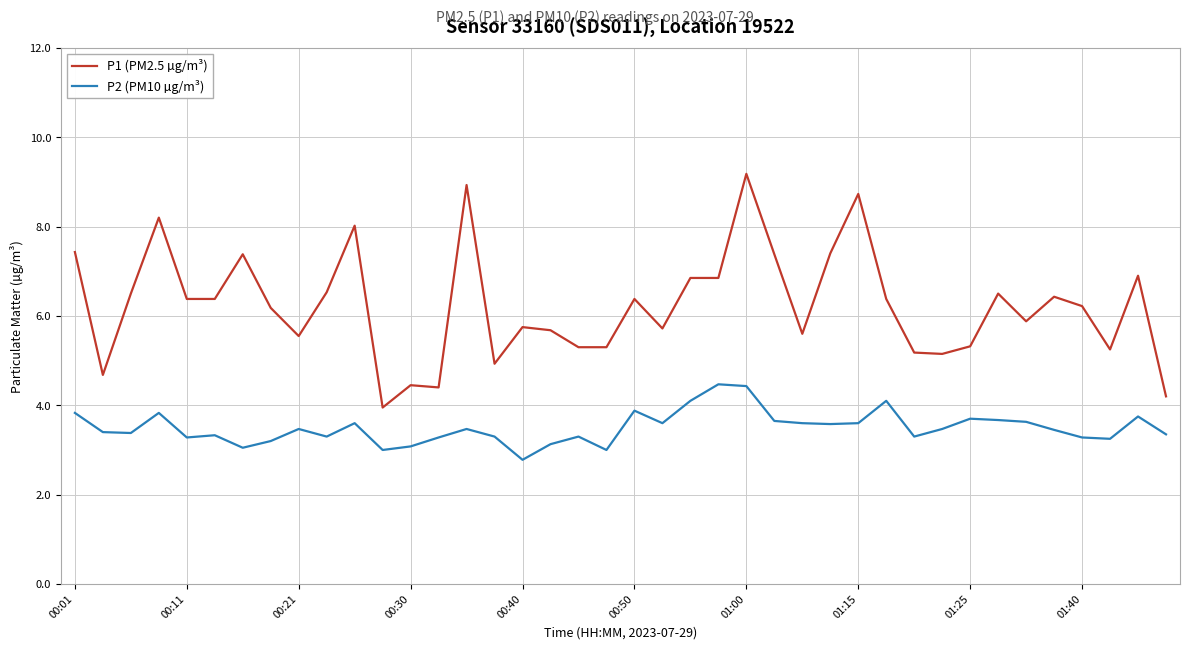

Which series has the widest spread of values?

P1 (PM2.5 µg/m³)